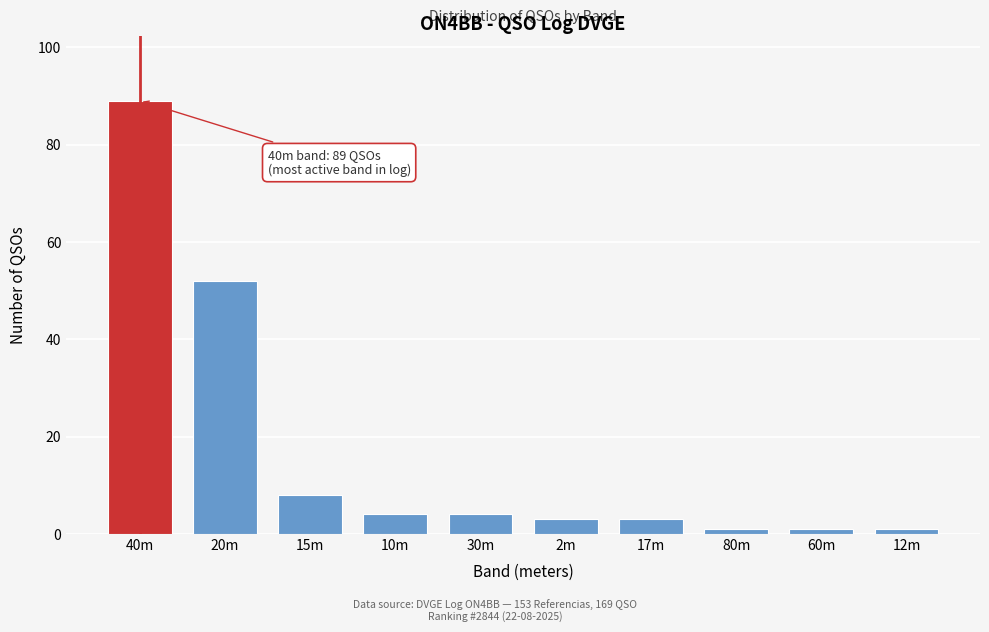

Reading left to right, list all the values displayed in this chart.

40m=89	20m=52	15m=8	10m=4	30m=4	2m=3	17m=3	80m=1	60m=1	12m=1